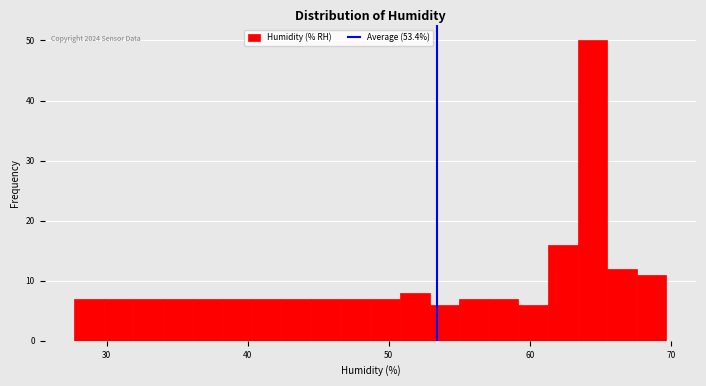

Read against the x-axis, roughly where is the centre of the tallest bar?

64